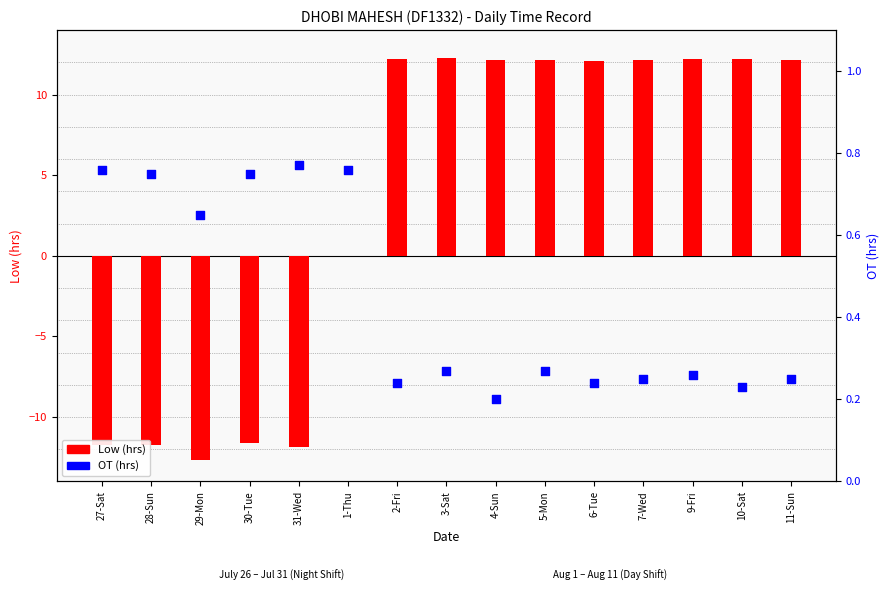

Which series reaches the maximum Y coordinate?

Low (hrs)